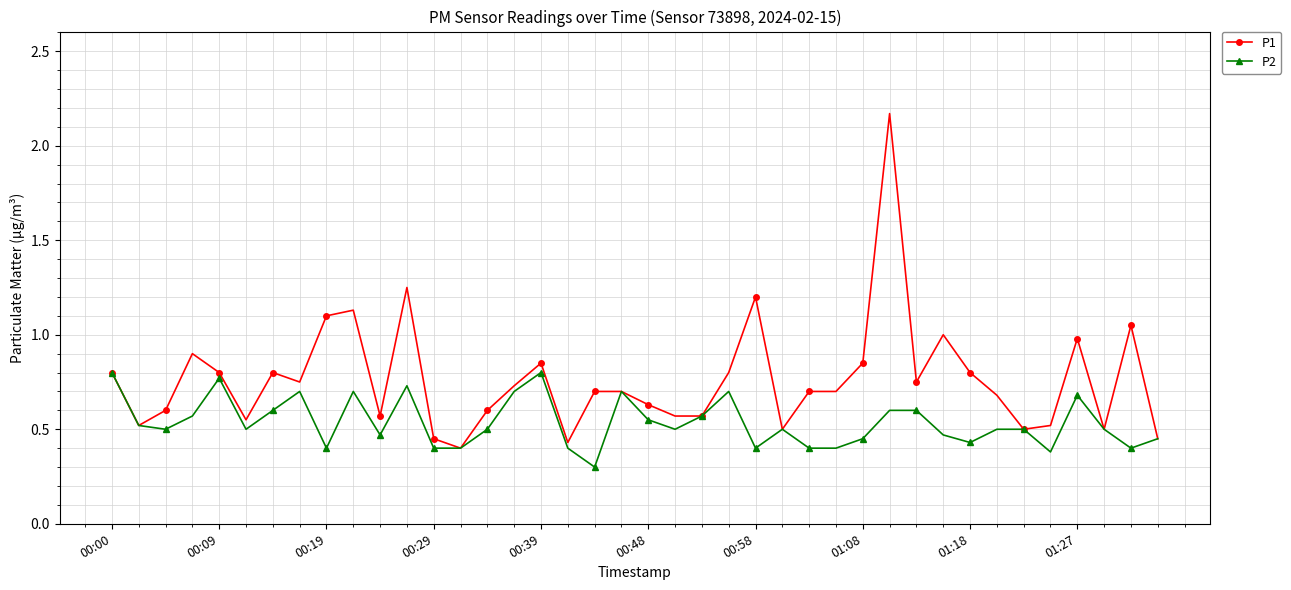

What is the smallest value displayed?

0.3